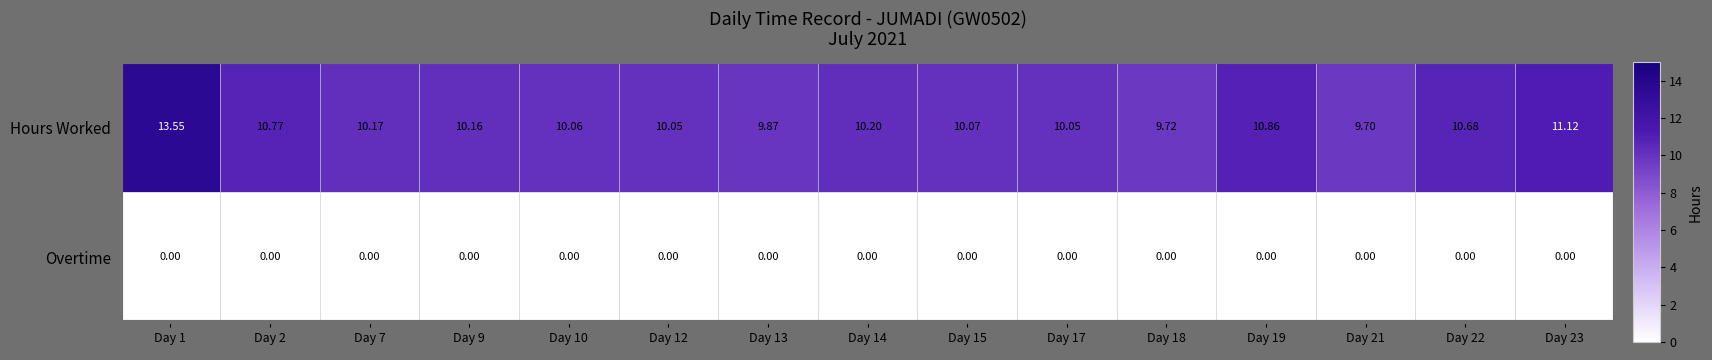

Which series has the largest range (max minus min)?

Hours Worked